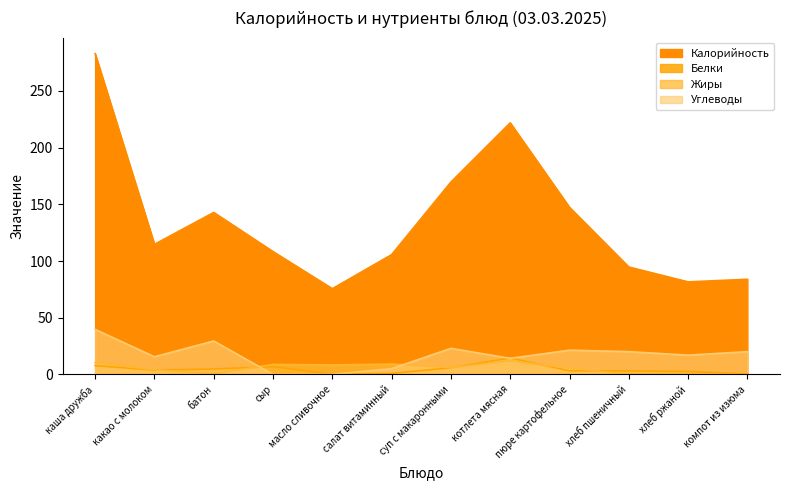

Where do Углеводы and Белки first cross each other?

батон and сыр